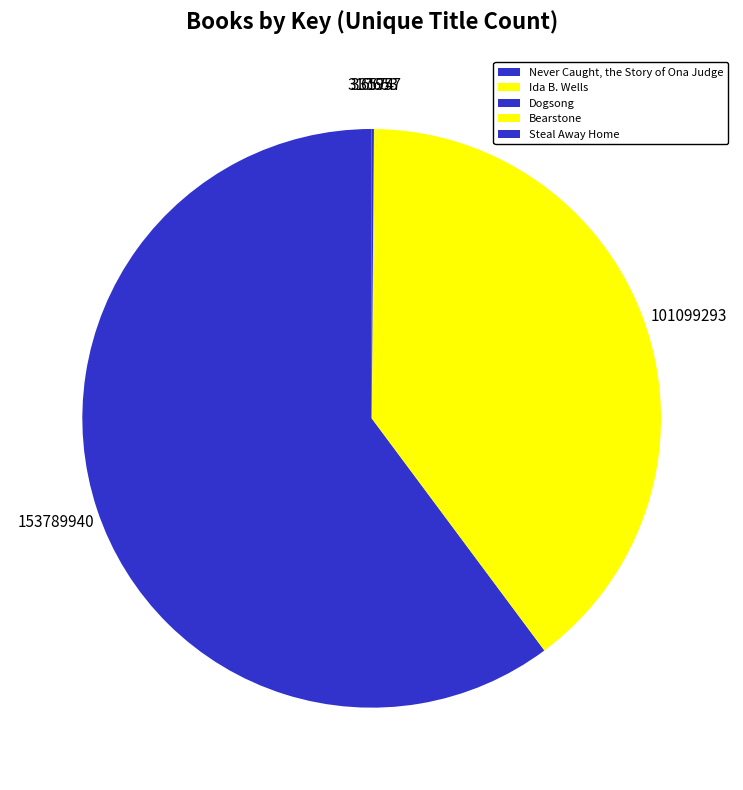

Which category accounts for the majority?

Never Caught, the Story of Ona Judge